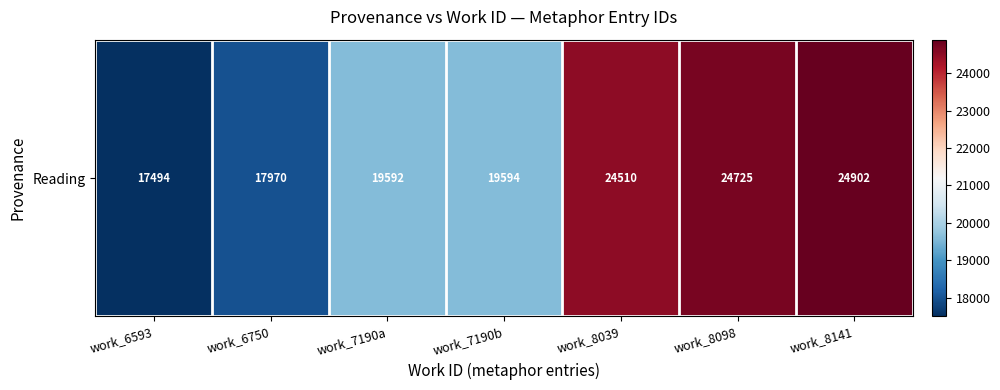

Rank the categories by value from lowest to highest.

work_6593, work_6750, work_7190a, work_7190b, work_8039, work_8098, work_8141